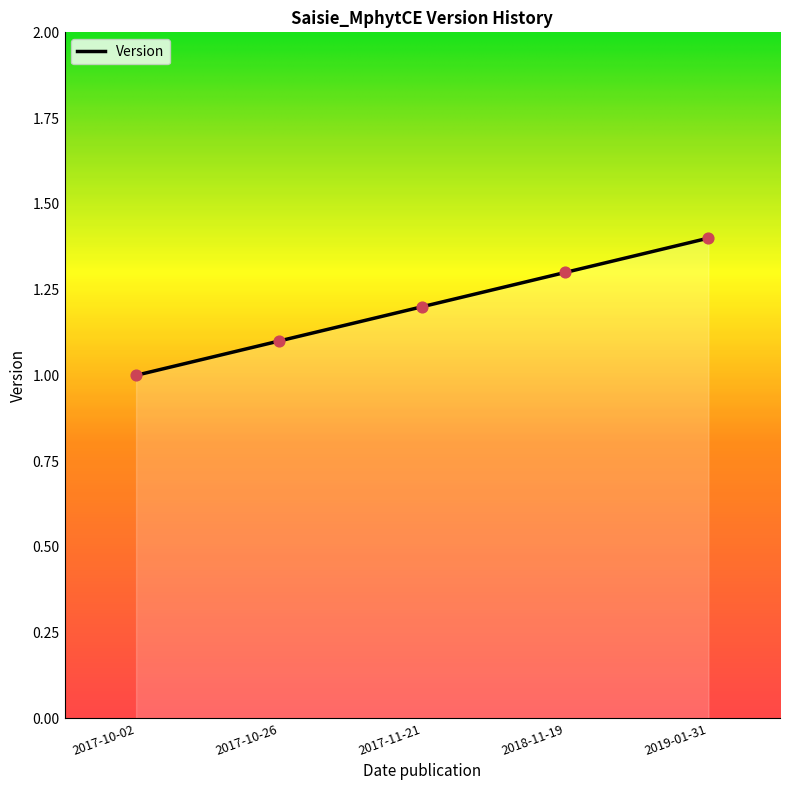

What is the change in value from 2017-10-02 to 2019-01-31?

+0.4